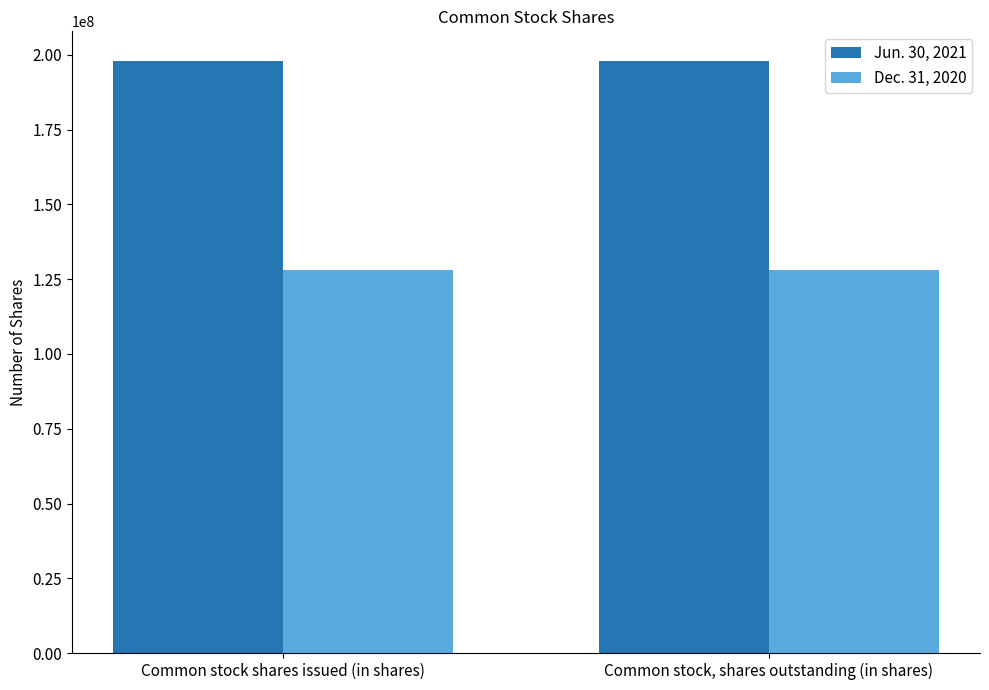

What is the average value of the Dec. 31, 2020 series?

128138311